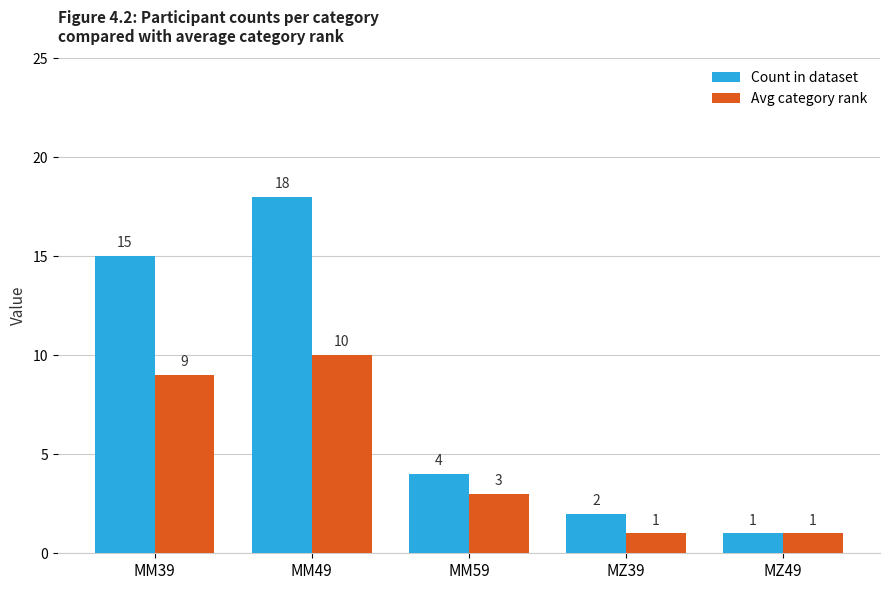

Reading right to left, transcribe all the data shown in this chart.

Count in dataset: 1	2	4	18	15
Avg category rank: 1	1	3	10	9